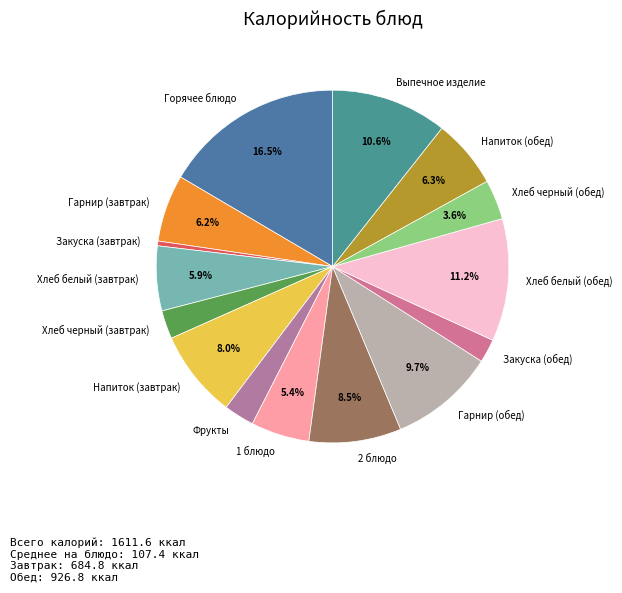

How many slices are in this pie chart?

15